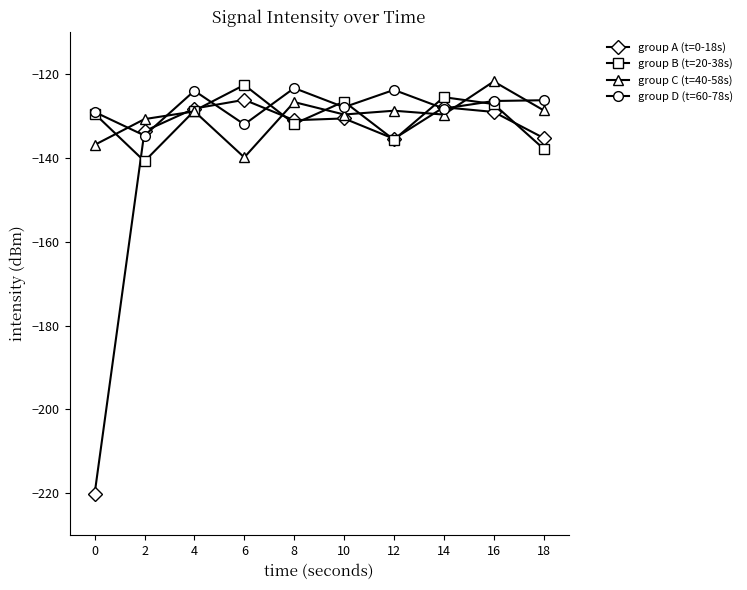

Which series changed the most between 6 and 16?

group C (t=40-58s)